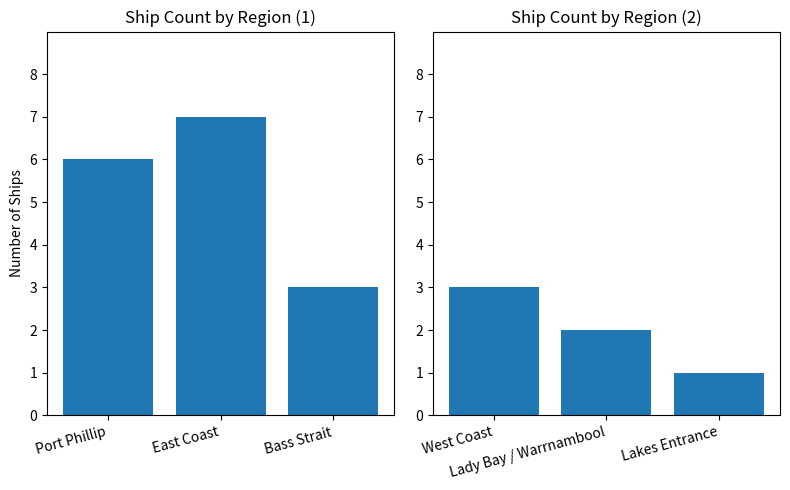

Which has a higher value, Port Phillip or Bass Strait?

Port Phillip